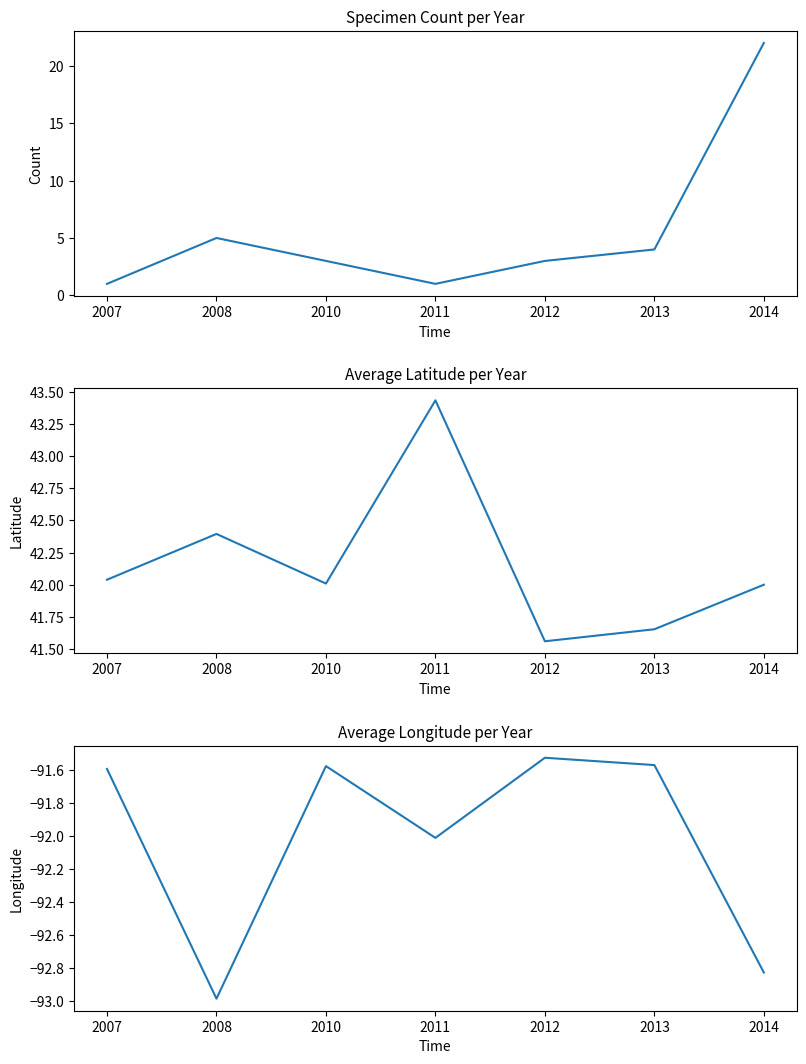

Is this an area chart (filled region under the line)?

No